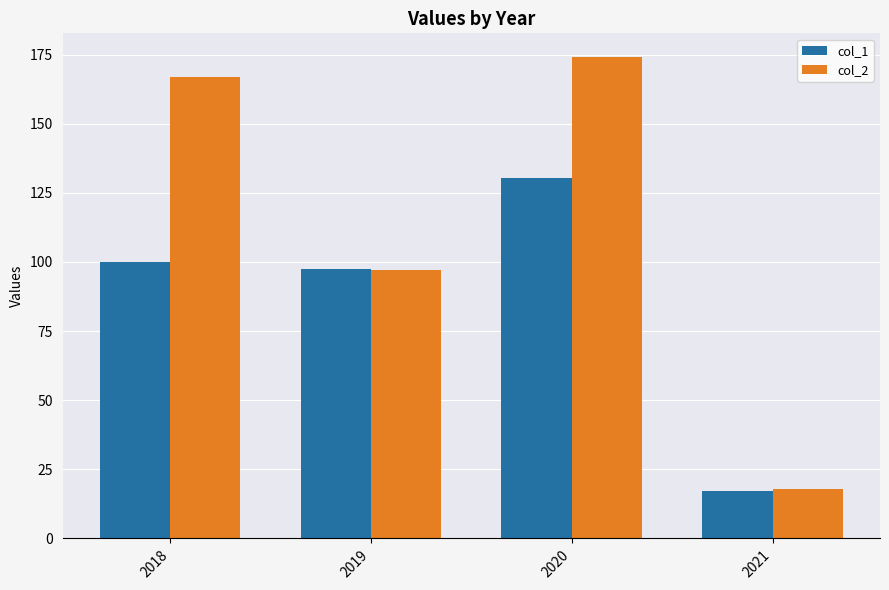

Count the number of categories in the chart.

4